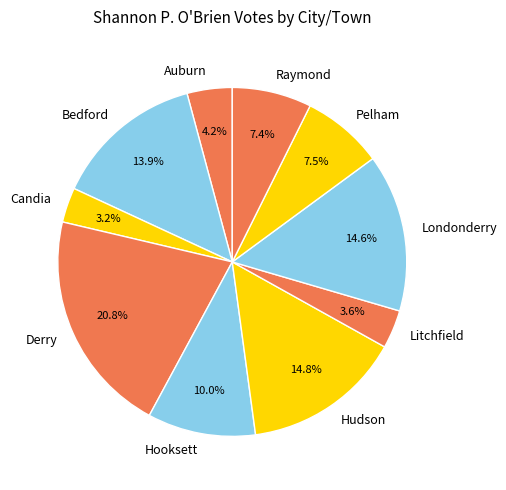

How much of the chart is everything except Pelham?

92.5%